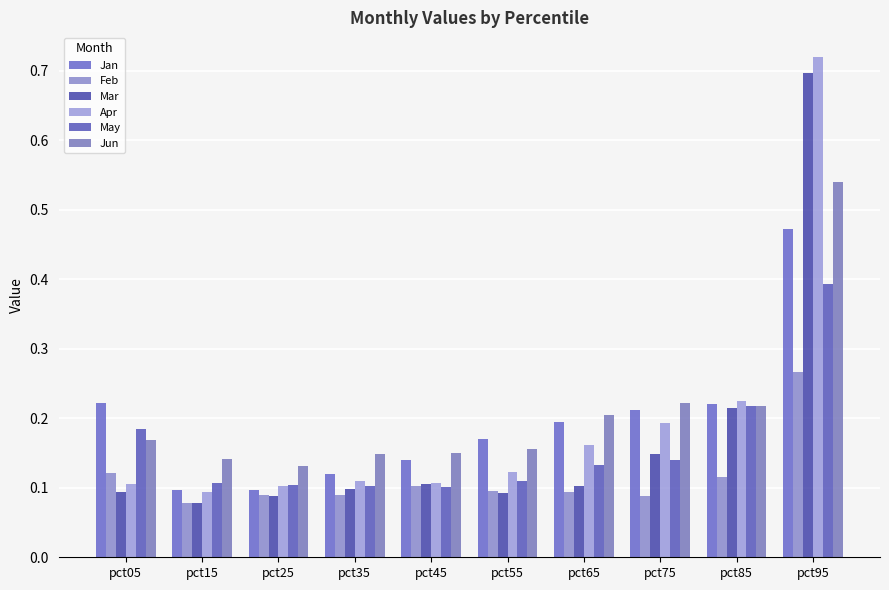

The value of May at pct05 is 0.1. True or false?

False